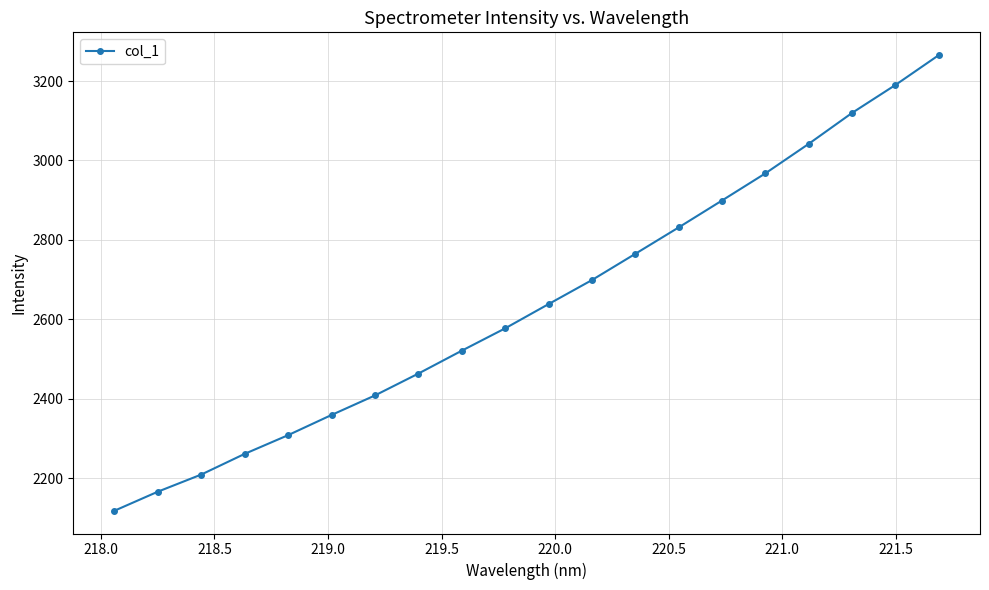

Reading left to right, list all the values displayed in this chart.

2118.0	2166.1	2209.2	2261.2	2308.3	2359.1	2408.3	2463.3	2520.9	2577.2	2638.2	2698.7	2764.8	2831.3	2899.1	2967.5	3041.8	3119.7	3190.0	3265.2